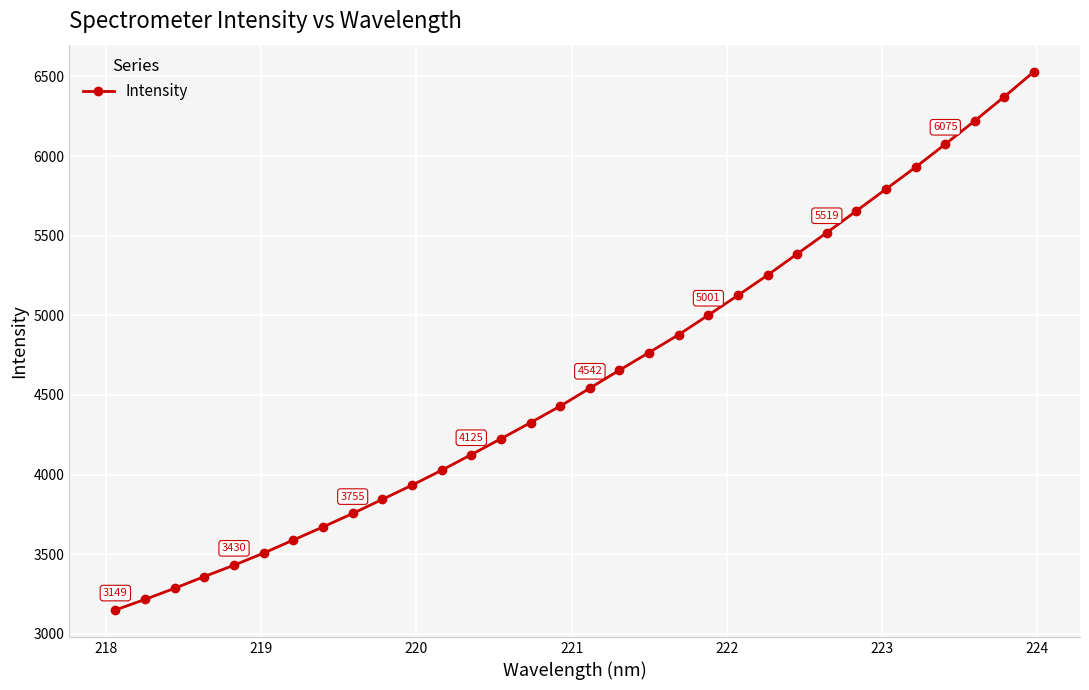

True or false: the data has more than 0 interior local peaks.

False